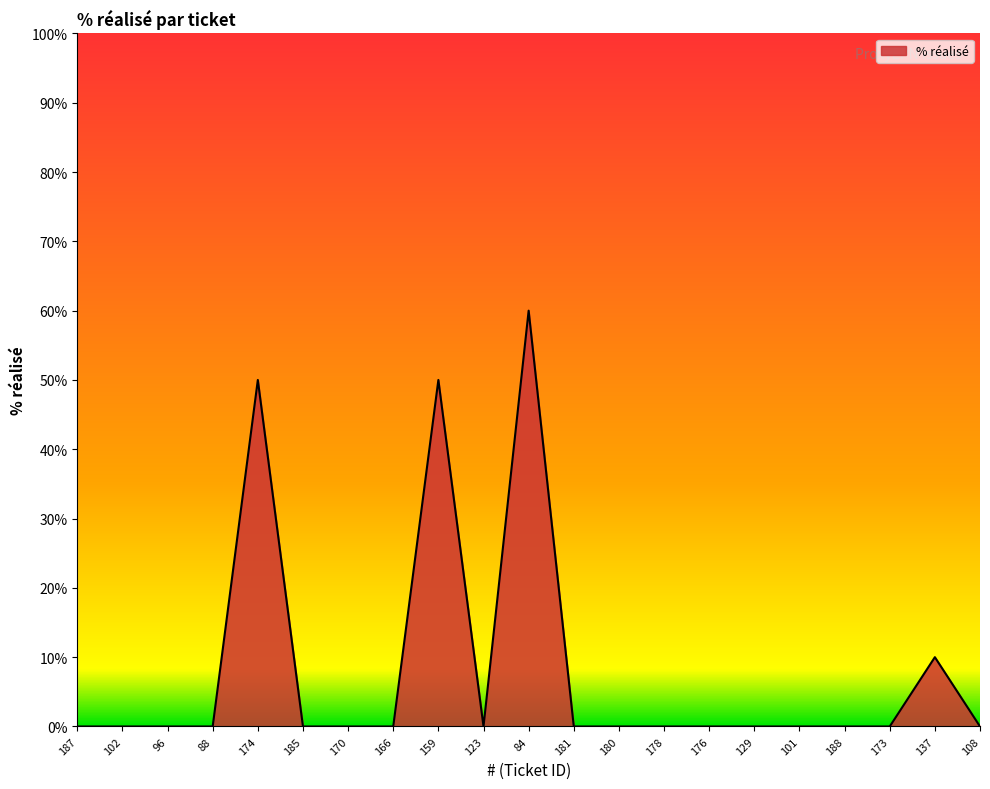

Which has a higher value, 174 or 181?

174